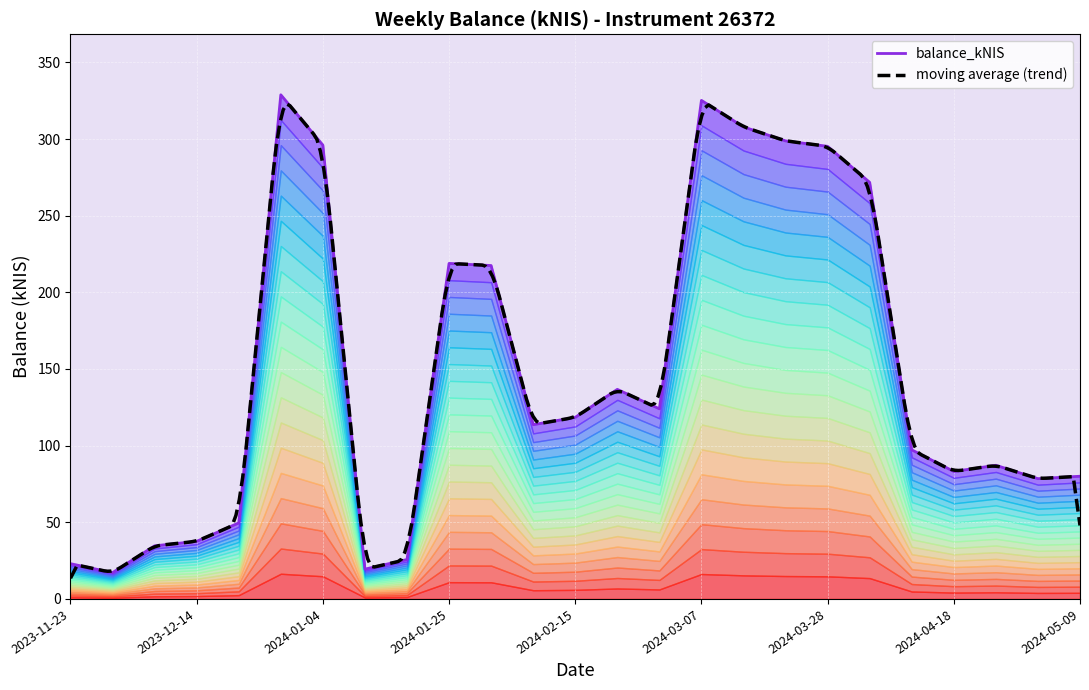

What is the change in value from 2023-12-07 to 2024-03-21?

+264.1